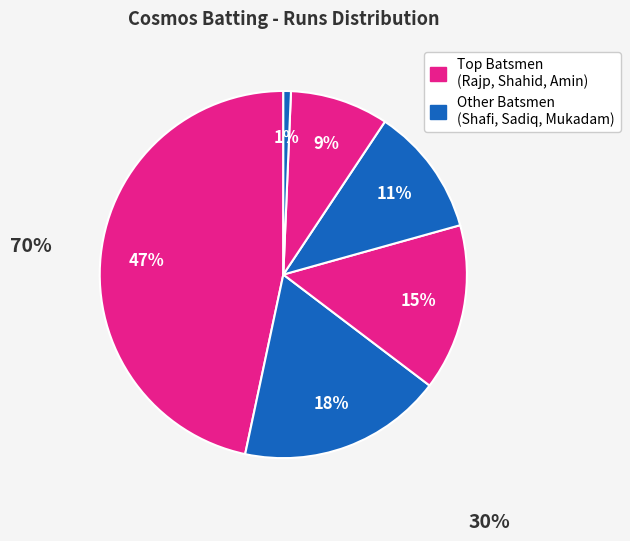

Rank the categories by value from highest to lowest.

Abhimanyu Rajp, Ali Shafi, Hammad Shahid, Muhammad Sadiq, Muhammad Amin, Mohamed Mukadam